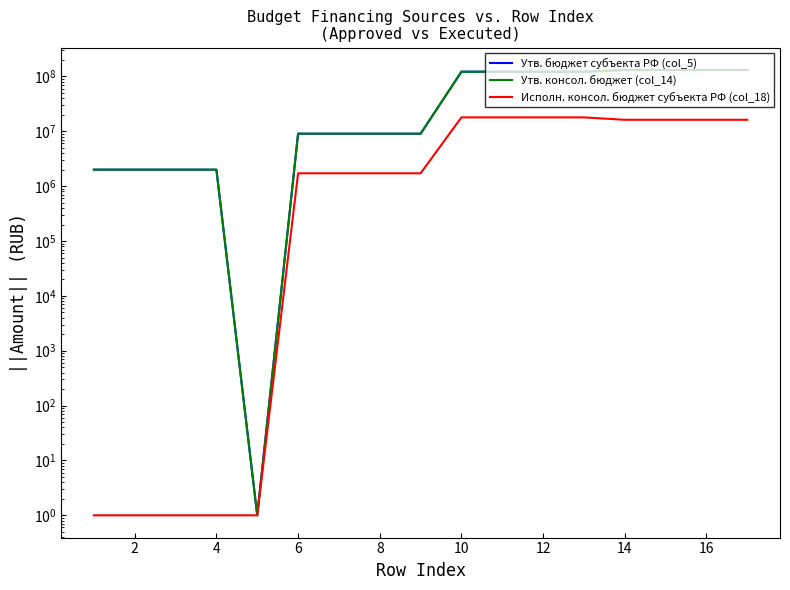

List the series in order of their peak value, highest first.

Утв. консол. бюджет (col_14), Утв. бюджет субъекта РФ (col_5), Исполн. консол. бюджет субъекта РФ (col_18)